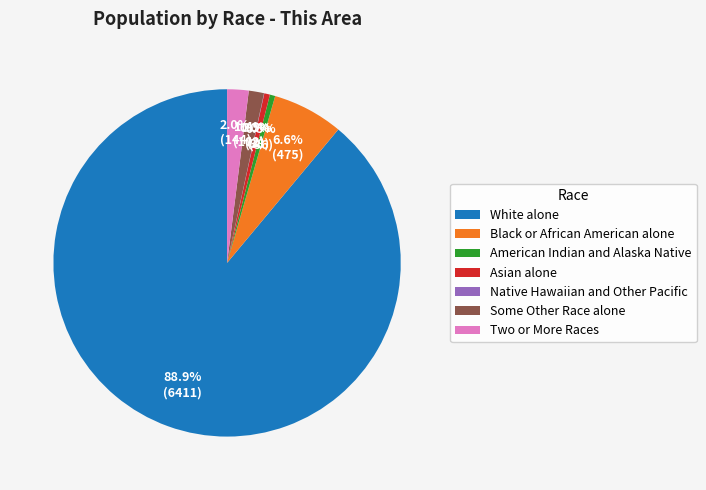

Which slice is the largest?

White alone